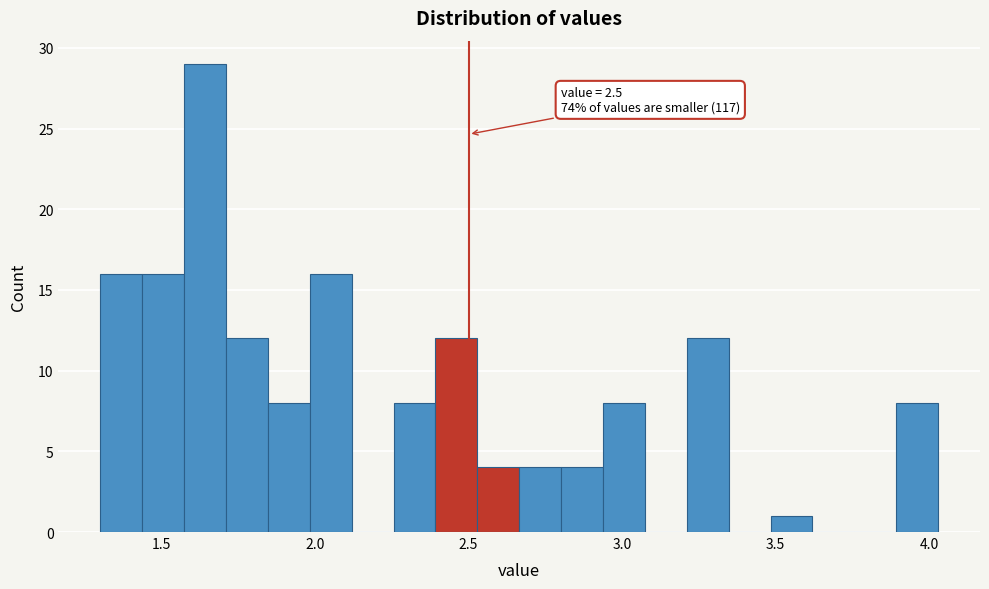

Read against the x-axis, roughly where is the centre of the tallest bar?

1.65